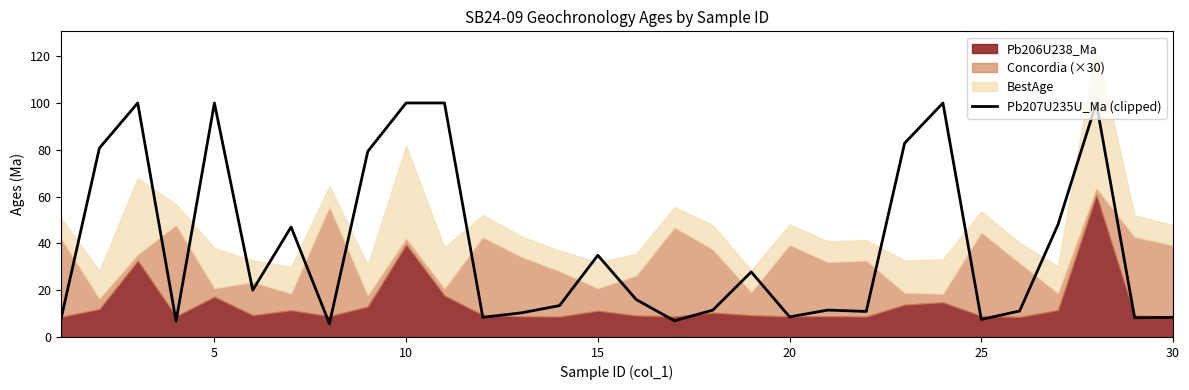

The Pb207U235U_Ma (clipped) series shows 34.9 at 15. True or false?

True